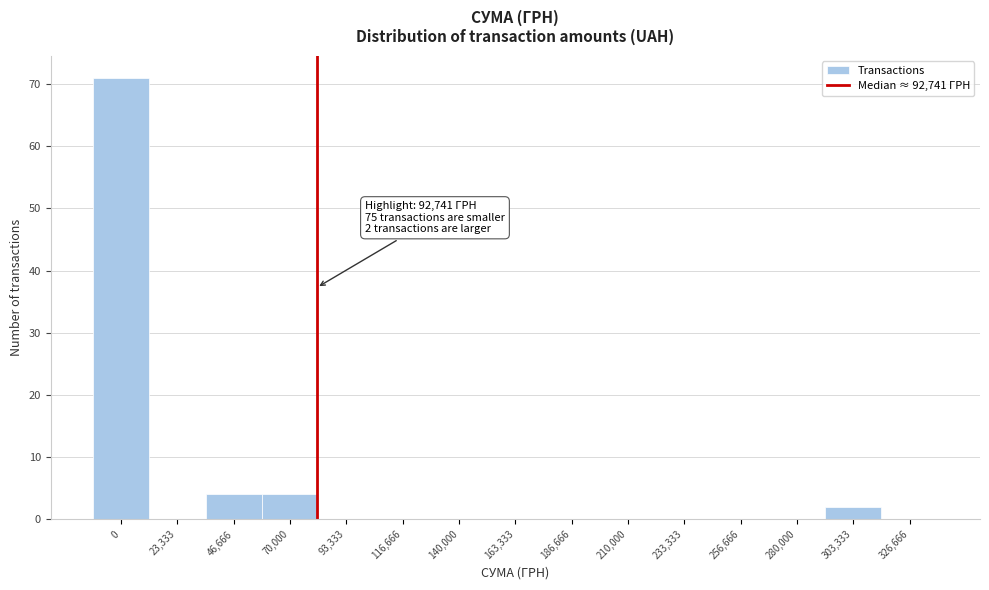

Reading right to left, transcribe all the data shown in this chart.

326,666=0	303,333=2	280,000=0	256,666=0	233,333=0	210,000=0	186,666=0	163,333=0	140,000=0	116,666=0	93,333=0	70,000=4	46,666=4	23,333=0	0=71